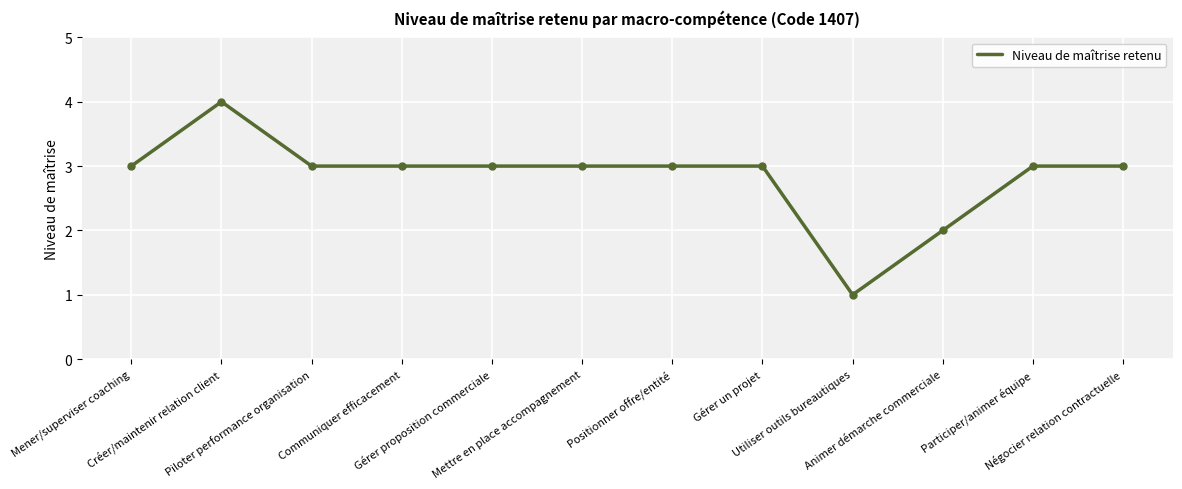

What is the difference between the maximum and minimum values?

3